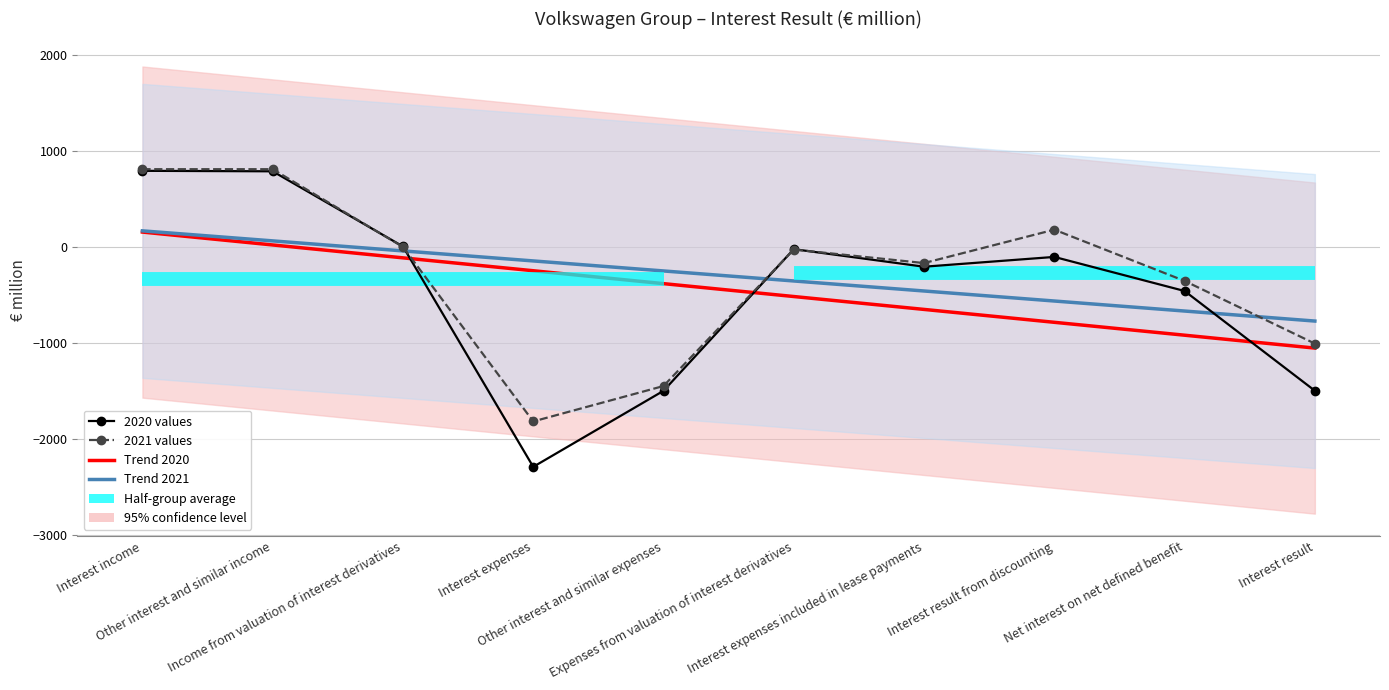

Between Interest expenses included in lease payments and Net interest on net defined benefit, which series saw the biggest shift?

Trend 2020